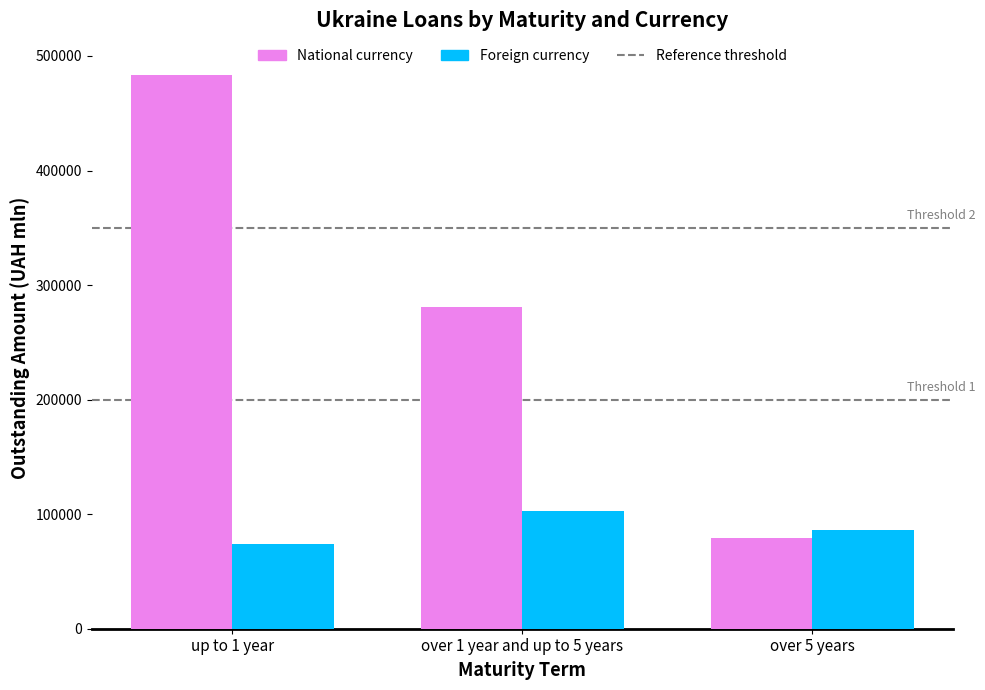

What is the spread (max minus min) of values at over 1 year and up to 5 years?

178201.2